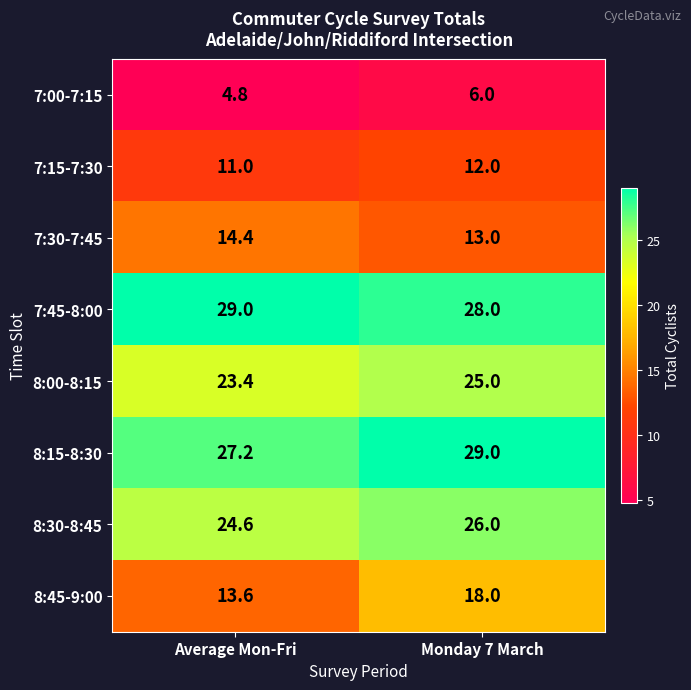

How many categories are shown in the chart?

2